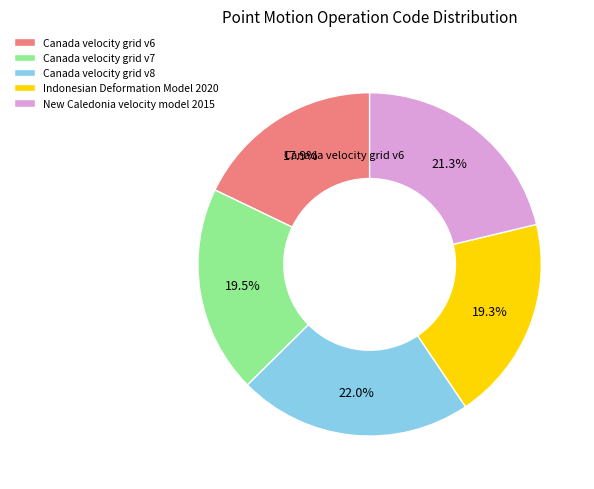

Is there a majority slice in this chart?

No